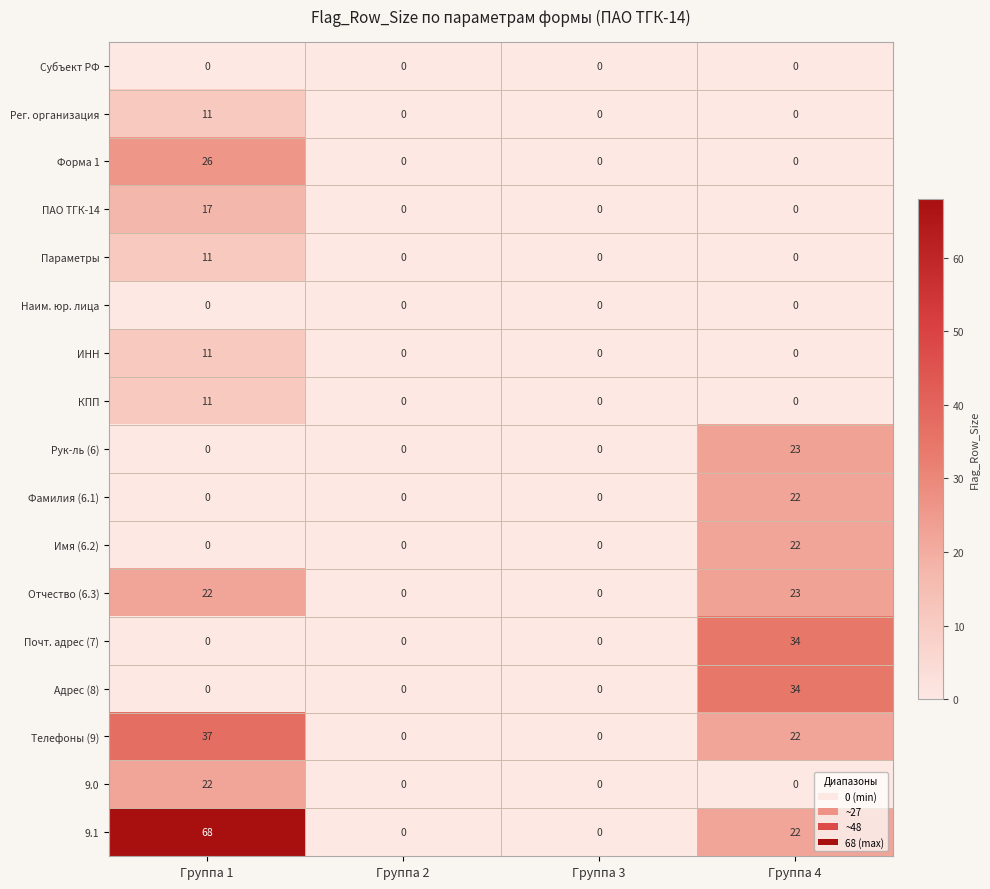

At which category is the sum across all series the highest?

Группа 1